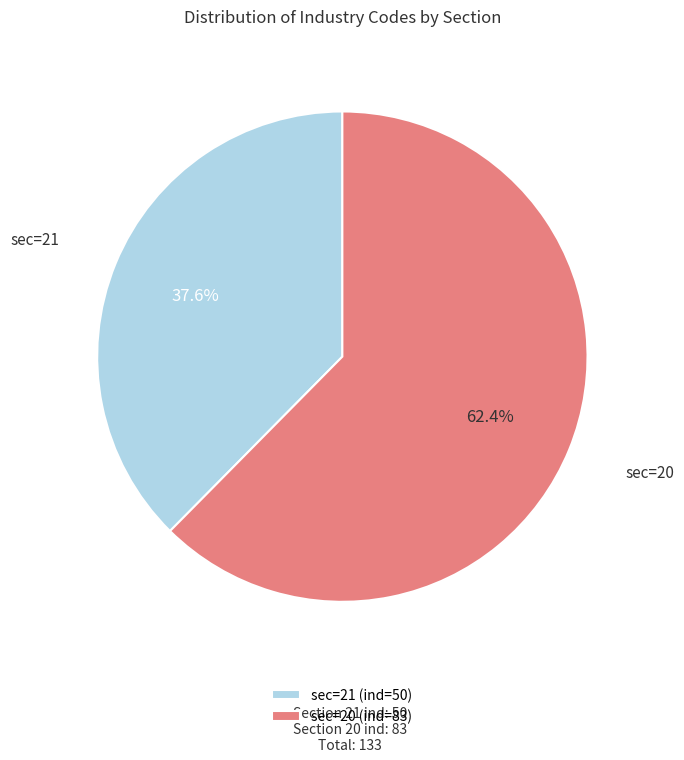

Rank the categories by value from highest to lowest.

sec=20 (ind=83), sec=21 (ind=50)